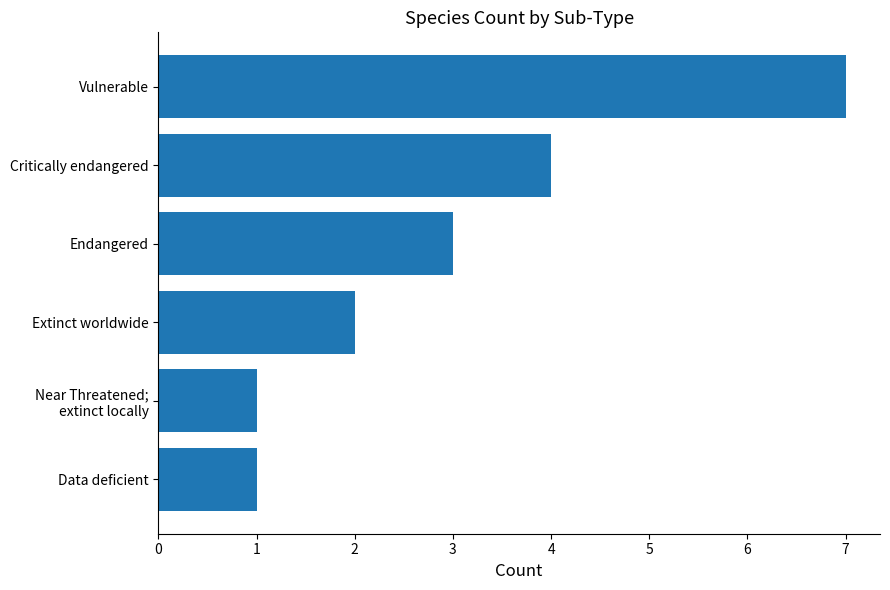

Reading top to bottom, list all the values displayed in this chart.

7	4	3	2	1	1